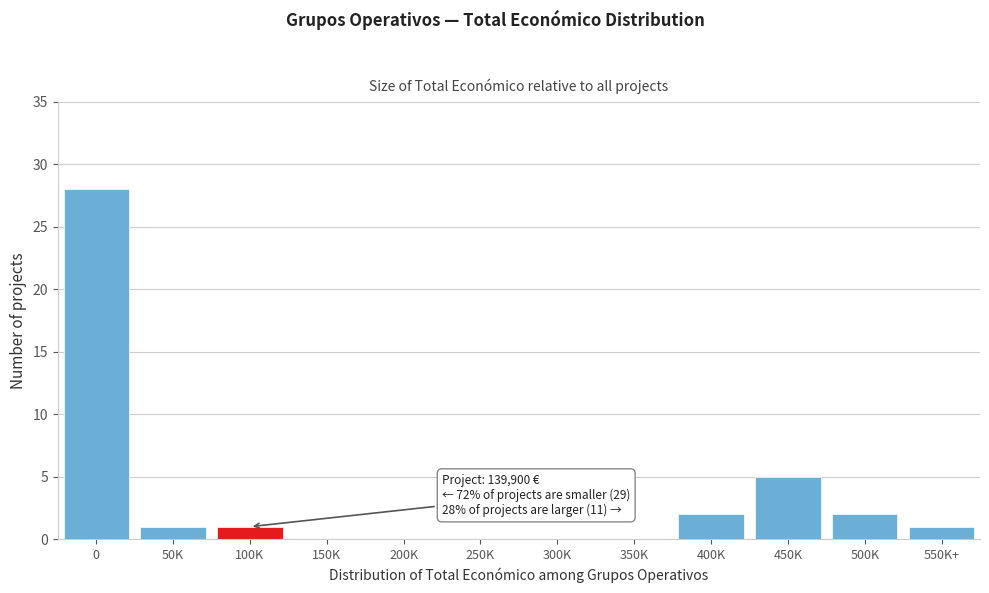

Reading left to right, transcribe all the data shown in this chart.

0=28	50K=1	100K=1	150K=0	200K=0	250K=0	300K=0	350K=0	400K=2	450K=5	500K=2	550K+=1